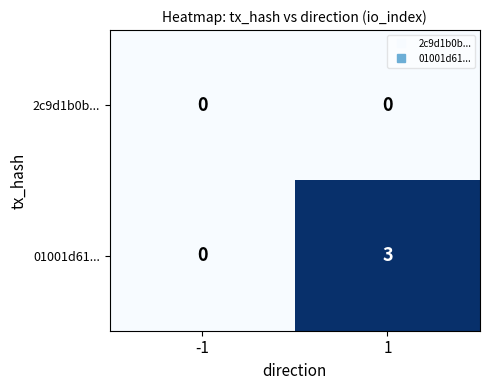

True or false: 01001d61... has a value of -2 at -1.

False